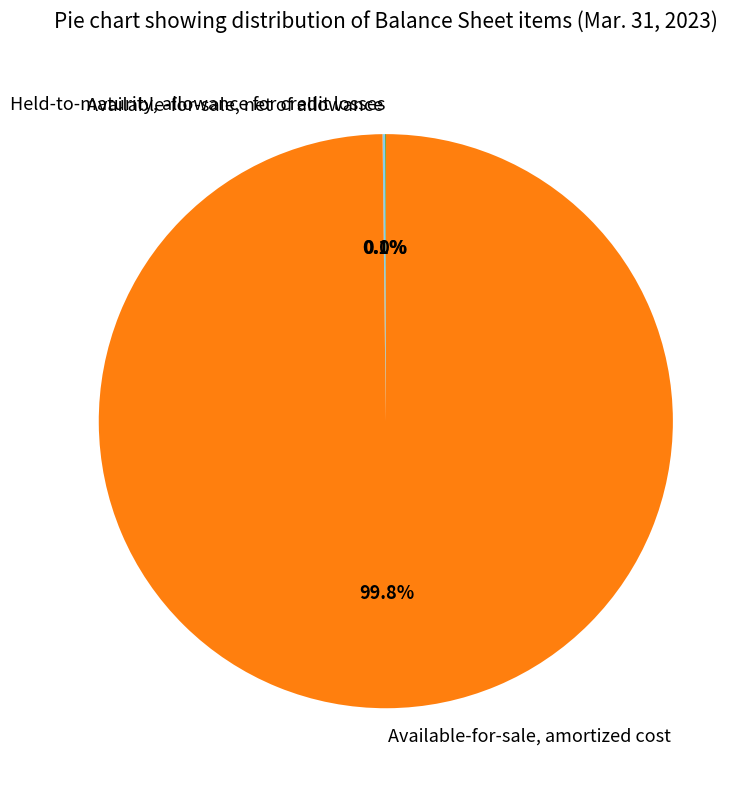

Does any single category account for the majority?

Yes